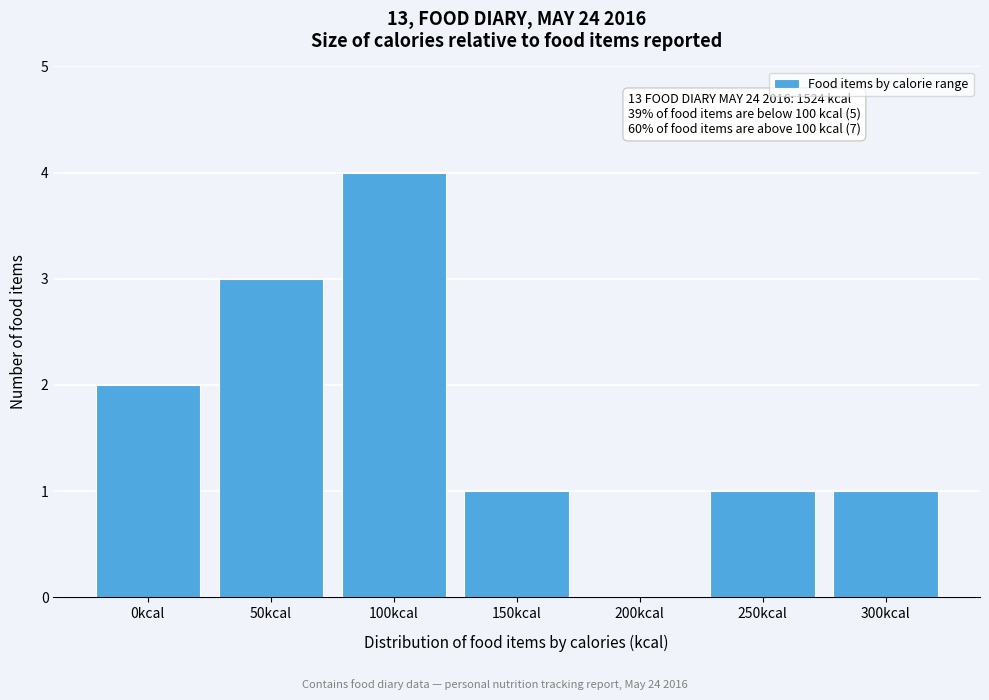

Reading left to right, extract all data points from this chart.

0kcal=2	50kcal=3	100kcal=4	150kcal=1	200kcal=0	250kcal=1	300kcal=1